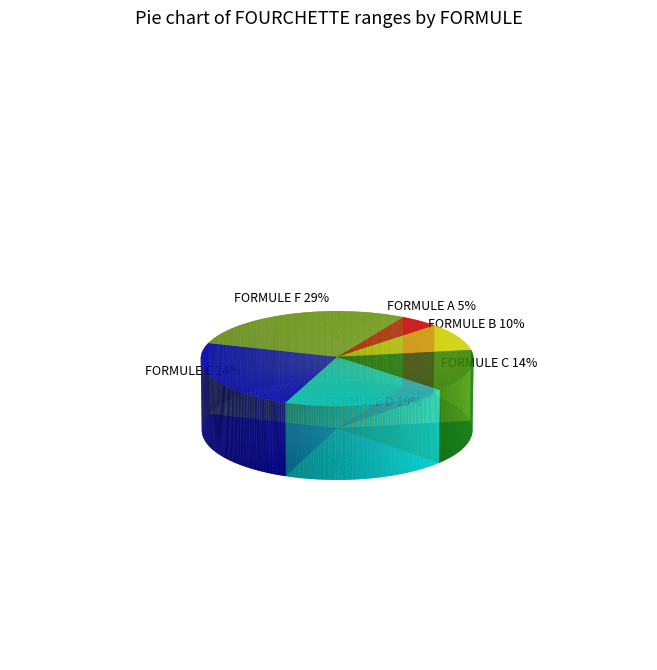

What is the smallest slice in the pie chart?

FORMULE A